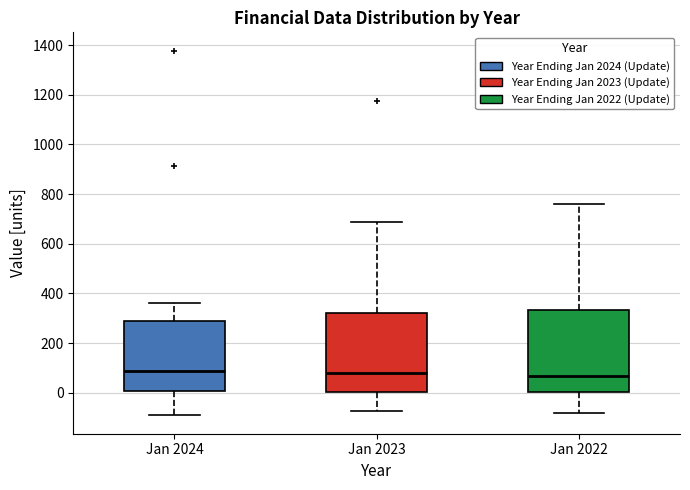

Reading left to right, read every box against the y-axis: the position of its median line, the range the box covers, and the ends of its whiskers. The values are not printed on the chart, so give them approximately, as read against the axis.

Jan 2024: median 80, box 0 to 280, whiskers -100 to 360
Jan 2023: median 80, box 0 to 320, whiskers -80 to 680
Jan 2022: median 60, box 0 to 340, whiskers -80 to 760